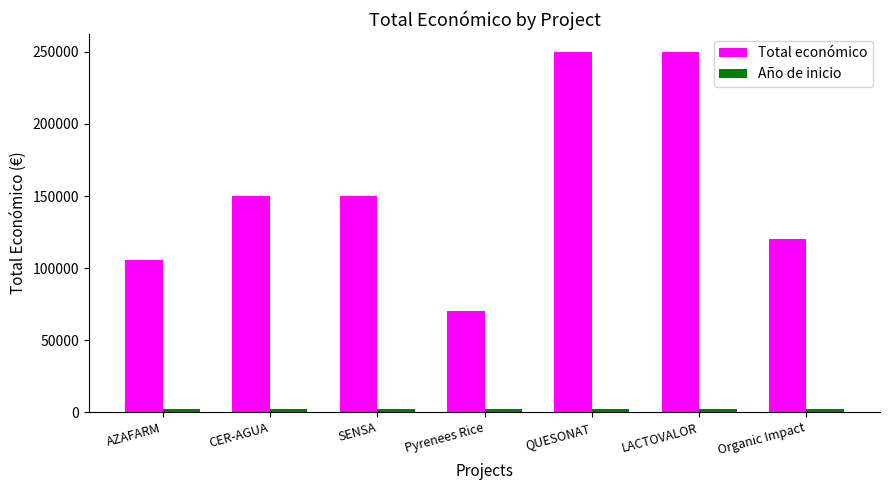

At how many categories does at least one series exceed 34076?

7